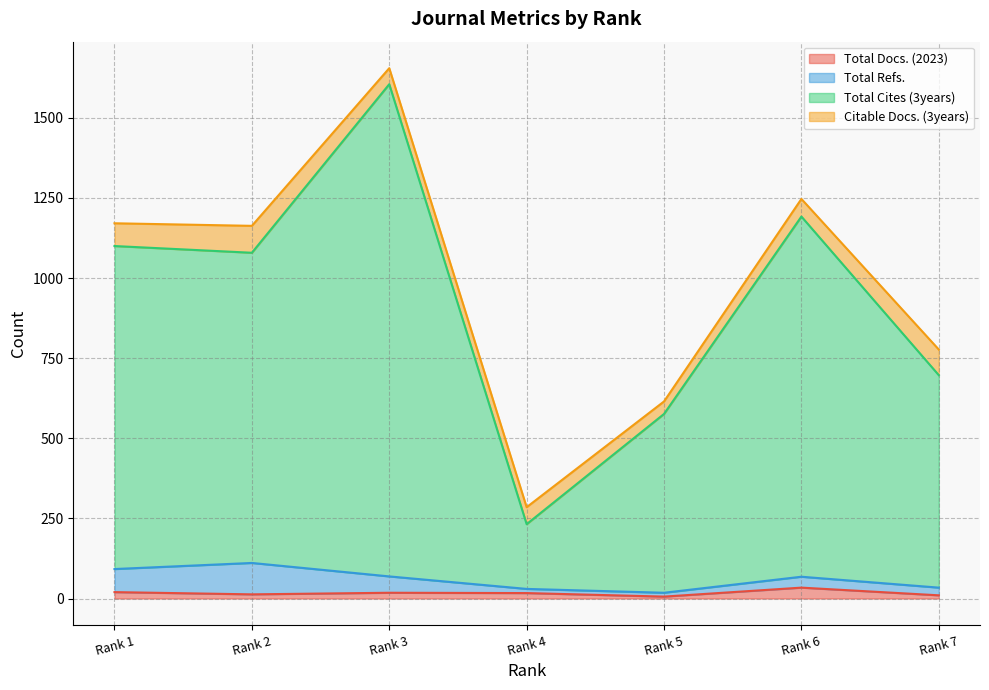

True or false: Total Cites (3years) has a value of 916 at Rank 5.

False